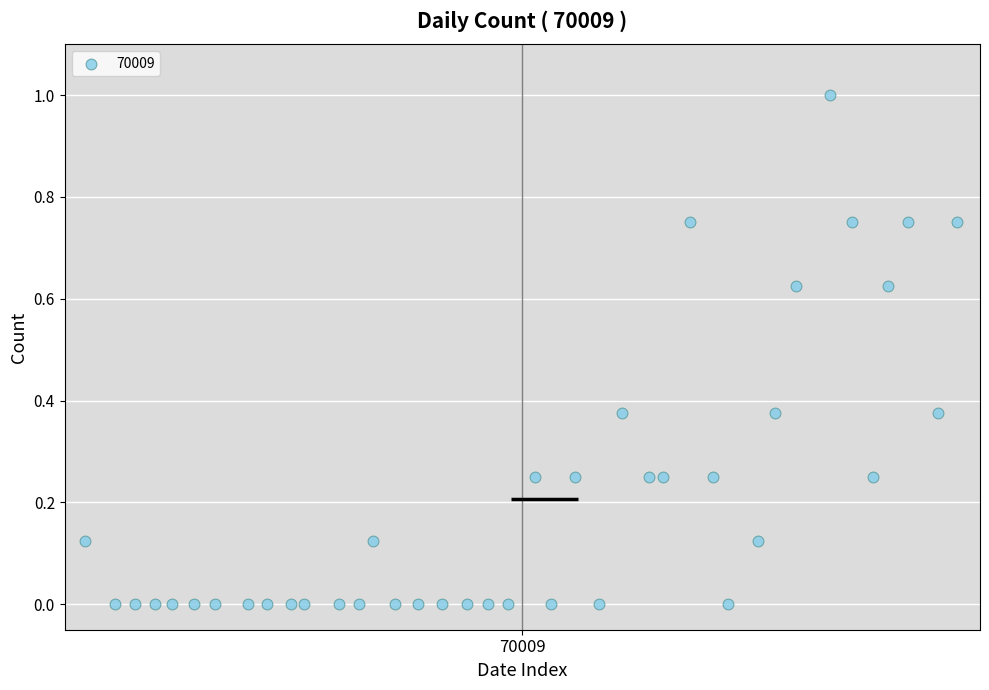

What is the range of X values (max minus min)?

39.0